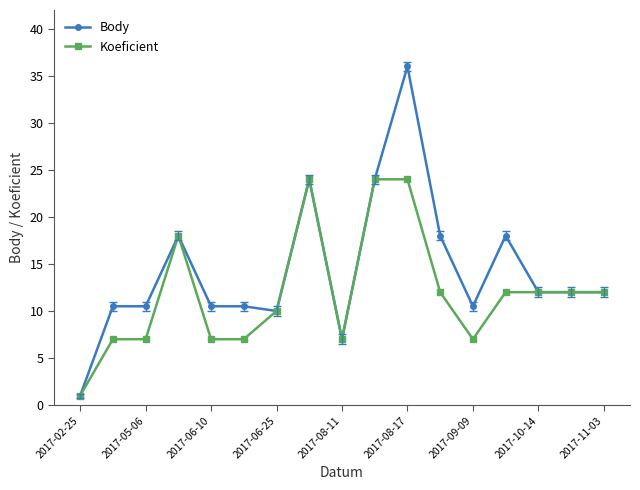

How many data points does each series have?

17